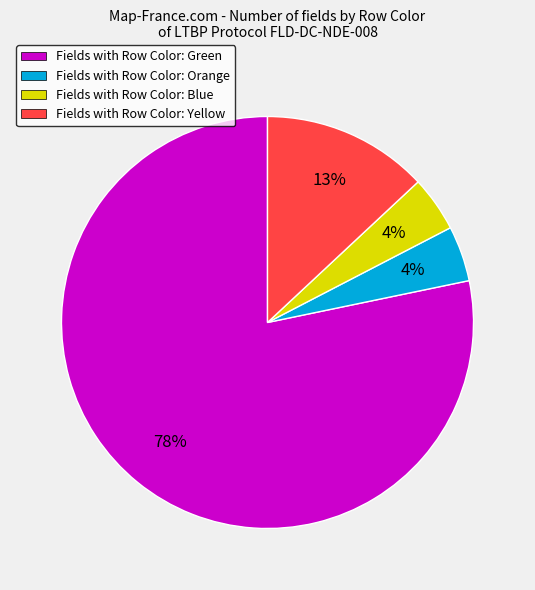

To the nearest percent, what is the average slice percentage?

25%